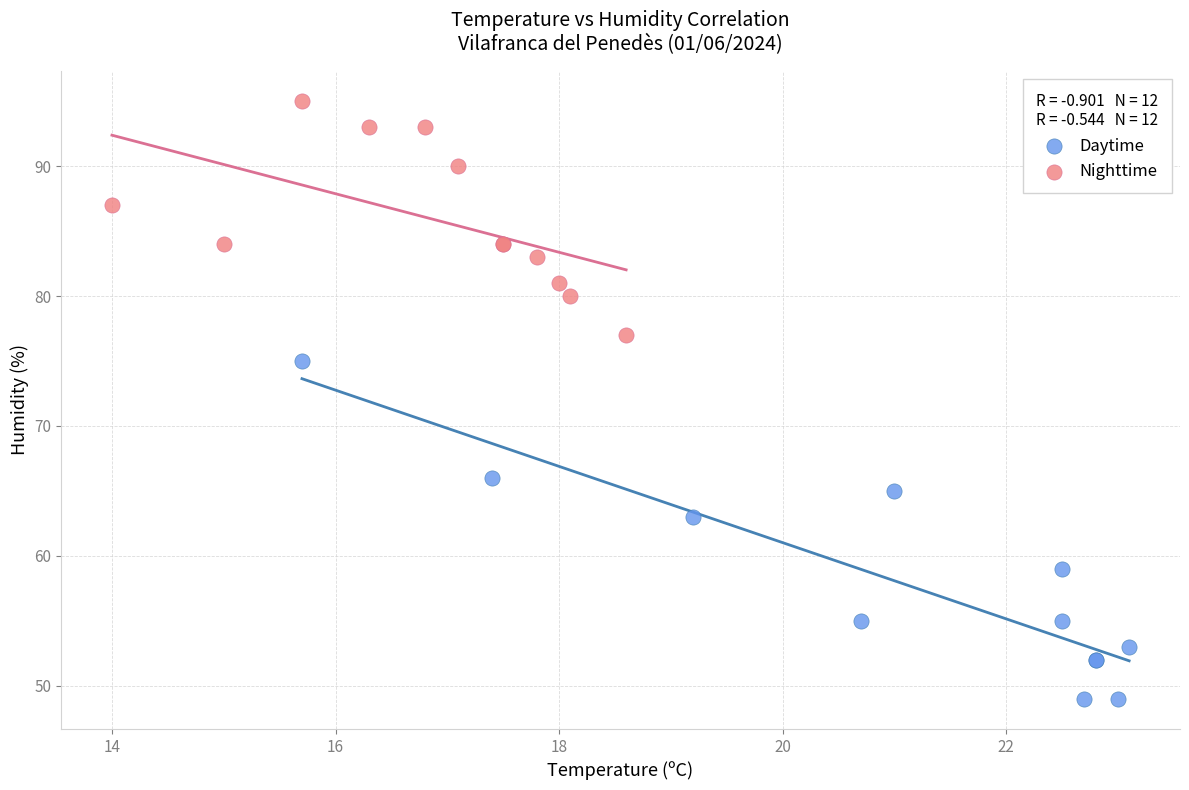

Which series reaches the maximum Y coordinate?

Nighttime